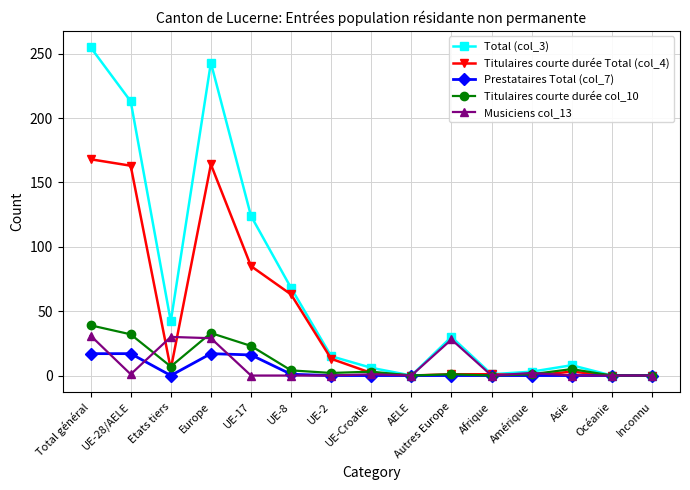

Is it true that Musiciens col_13 equals 31 at Total général?

True